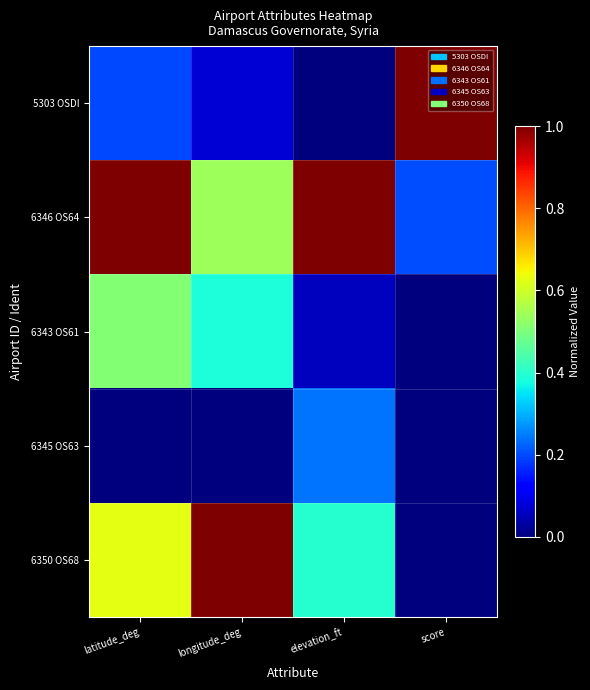

Which series has the largest range (max minus min)?

5303 OSDI